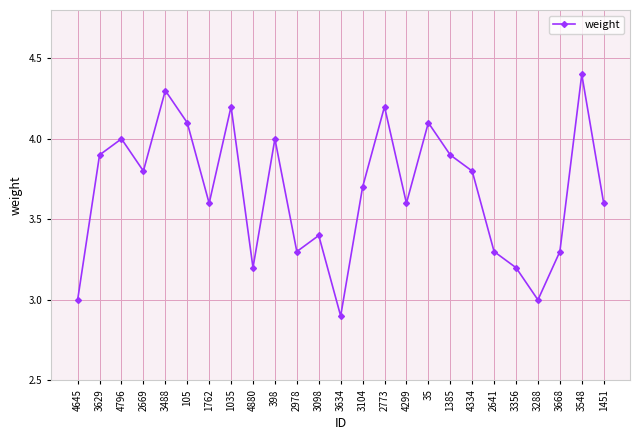

True or false: the data shows 4.5 at 3098.

False